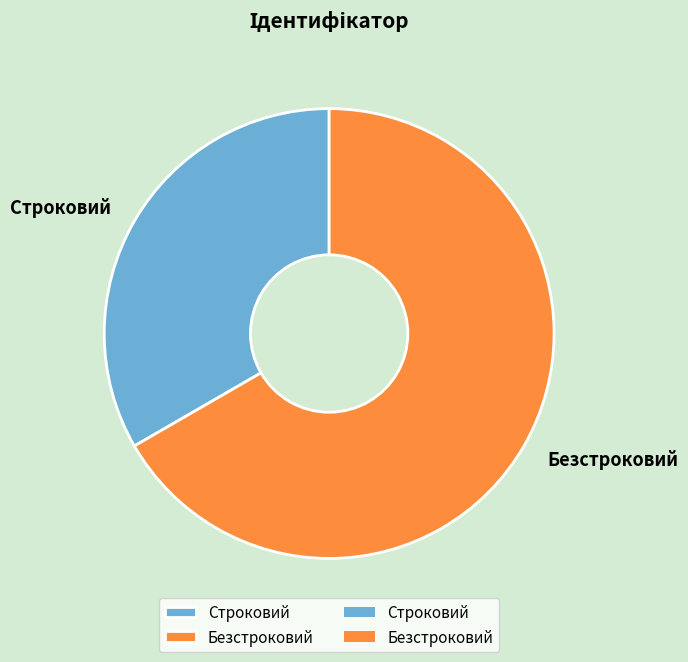

How many slices are in this pie chart?

2